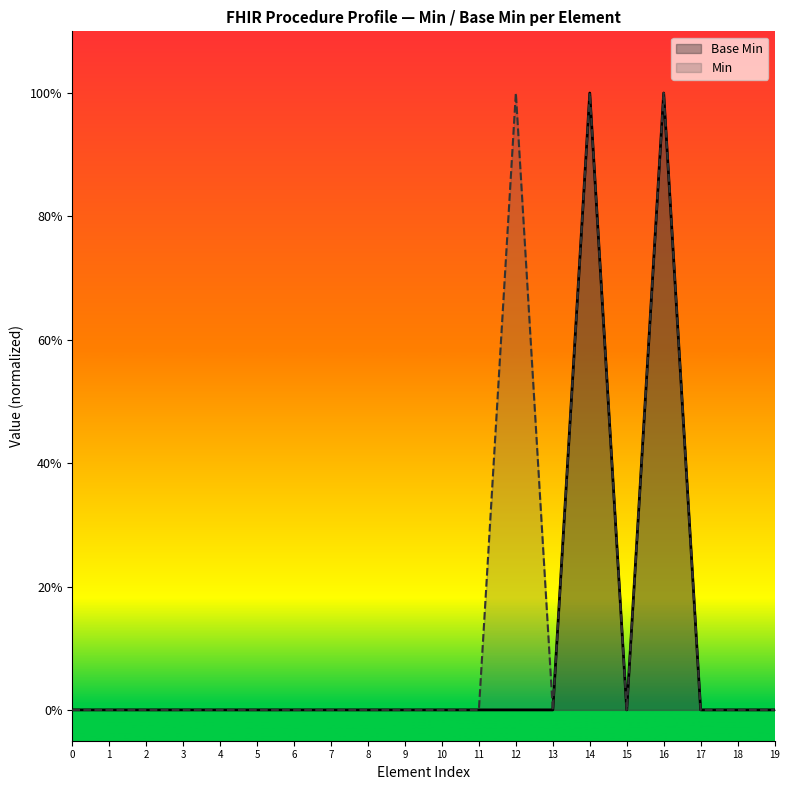

What are all the series names shown in the legend?

Base Min, Min